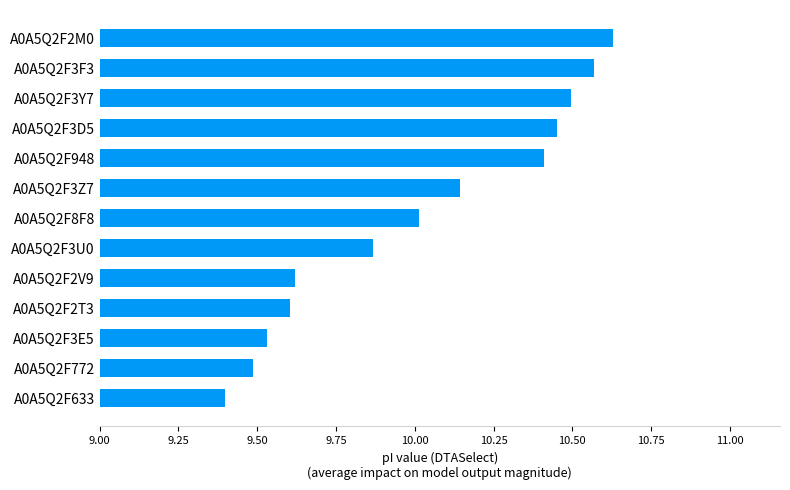

Approximately how many times larger is the value at A0A5Q2F633 compared to A0A5Q2F3Z7?

0.9